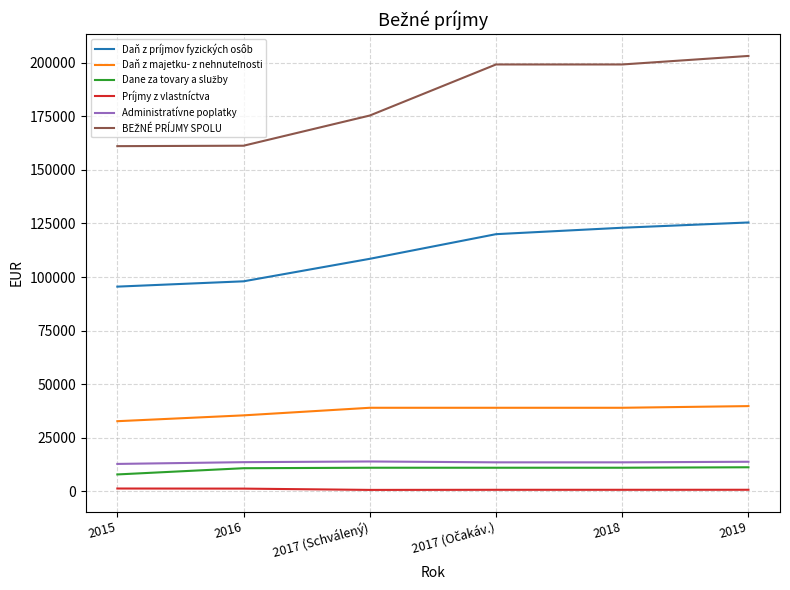

Which label corresponds to the largest value in the chart?

2019